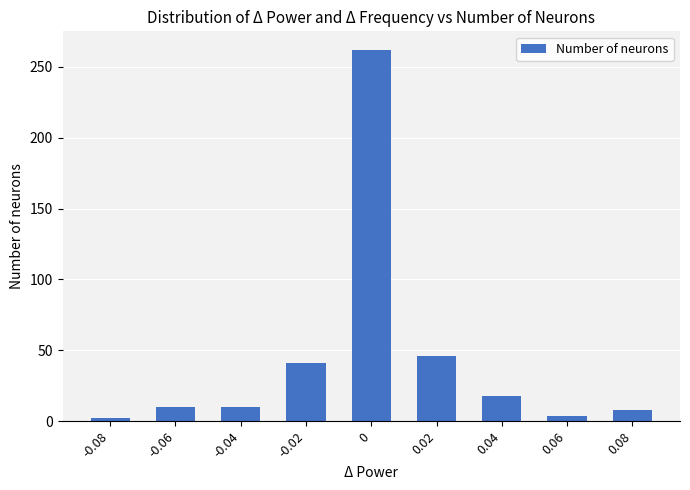

Where is the data nearest to the value 132?

0.02